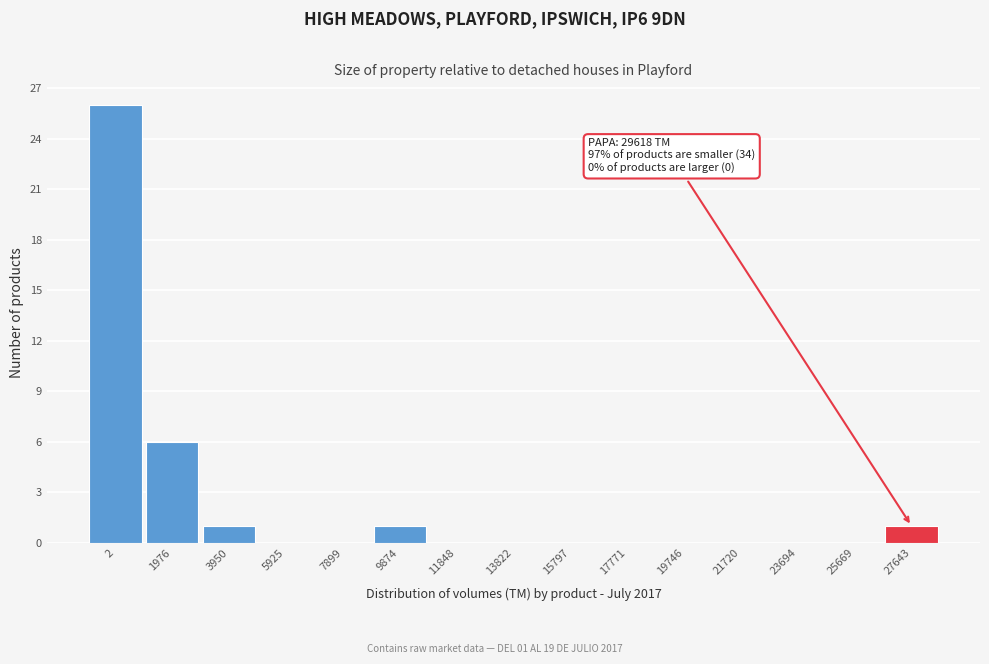

Reading left to right, list all the values displayed in this chart.

2=26	1976=6	3950=1	5925=0	7899=0	9874=1	11848=0	13822=0	15797=0	17771=0	19746=0	21720=0	23694=0	25669=0	27643=1